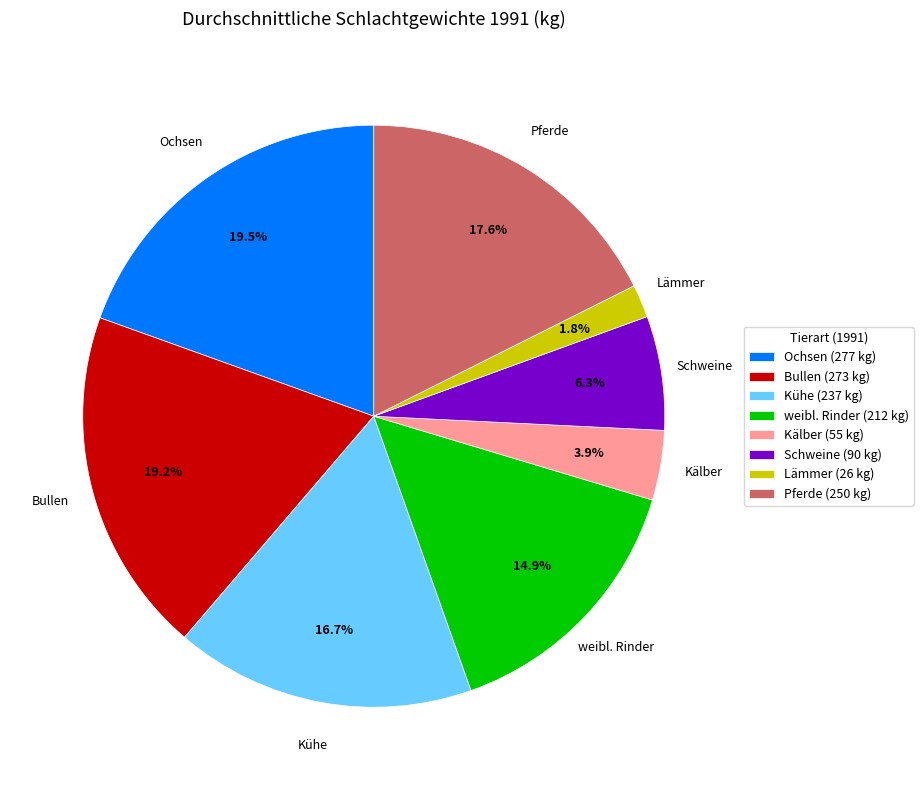

Is there a majority slice in this chart?

No